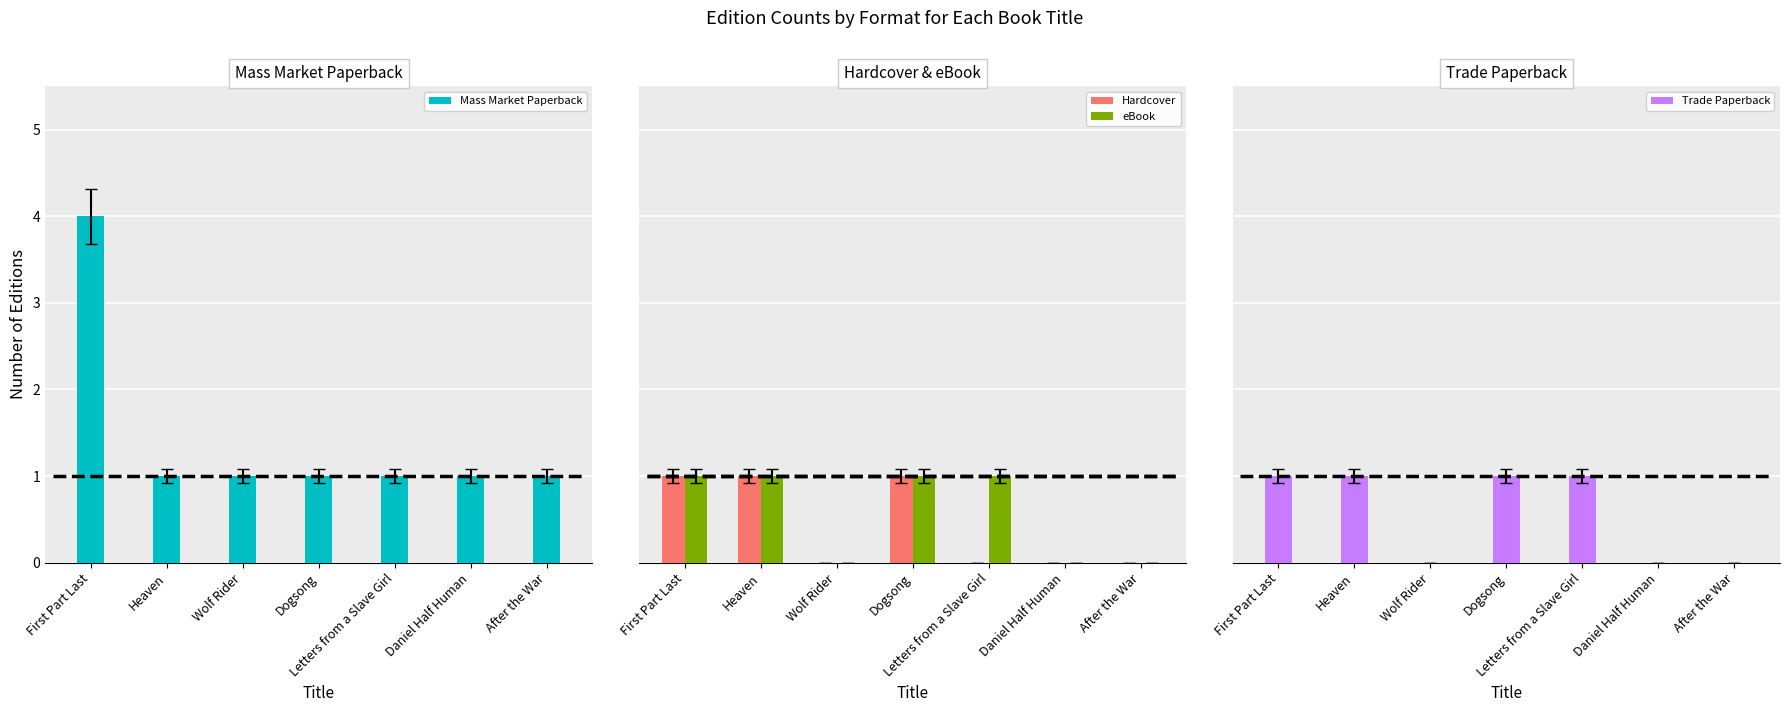

Which series changed the most between Wolf Rider and Dogsong?

Hardcover